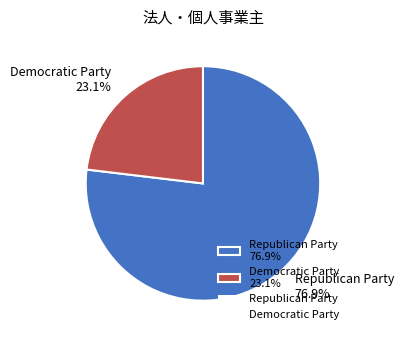

What is the largest slice in the pie chart?

Republican Party